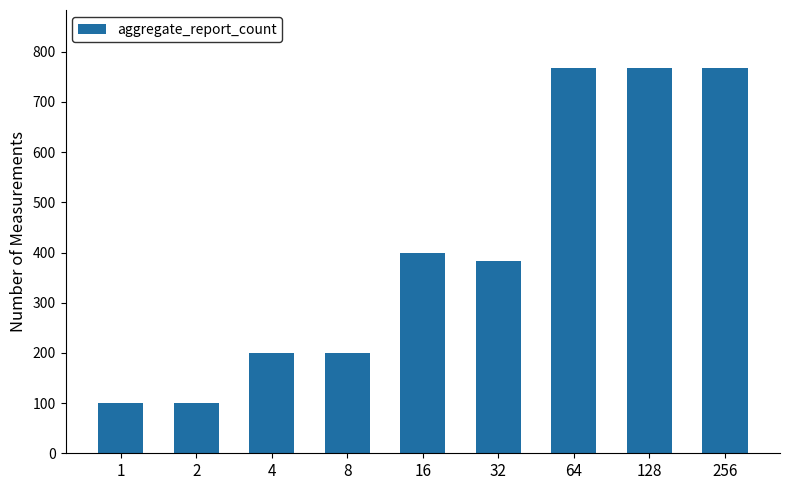

The chart shows a value of 141 at 1. True or false?

False